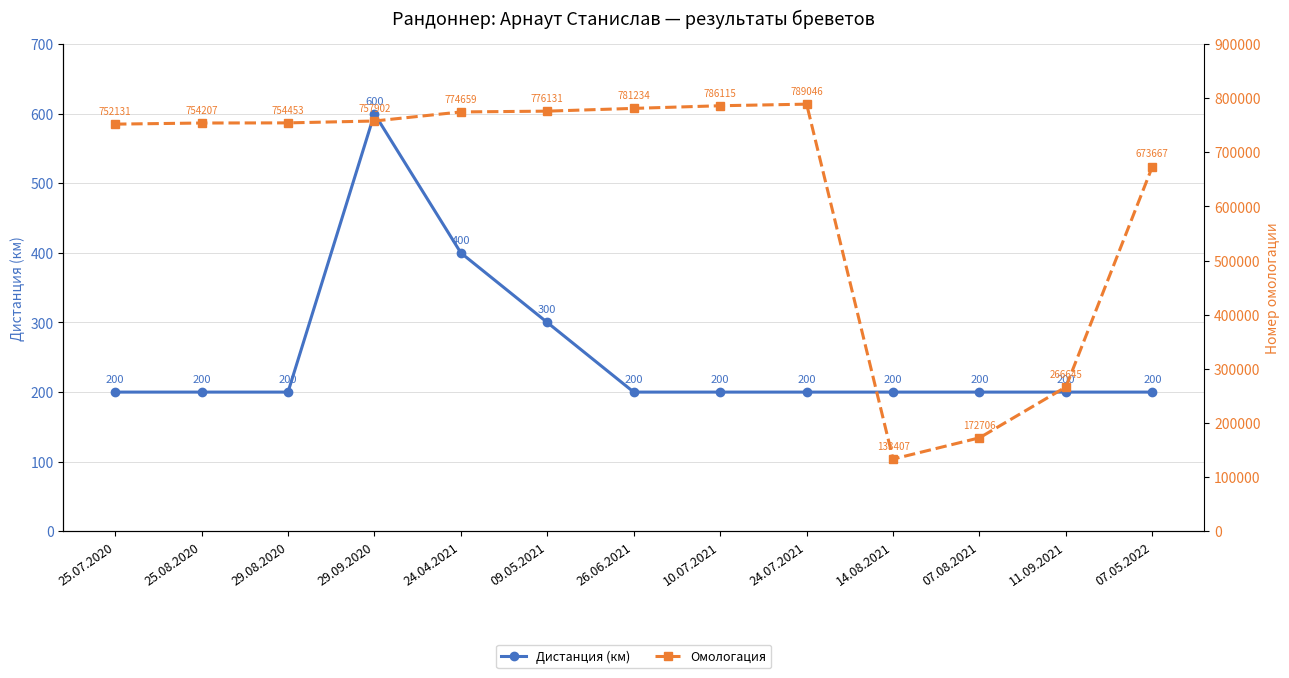

Which series has the widest spread of values?

Омологация